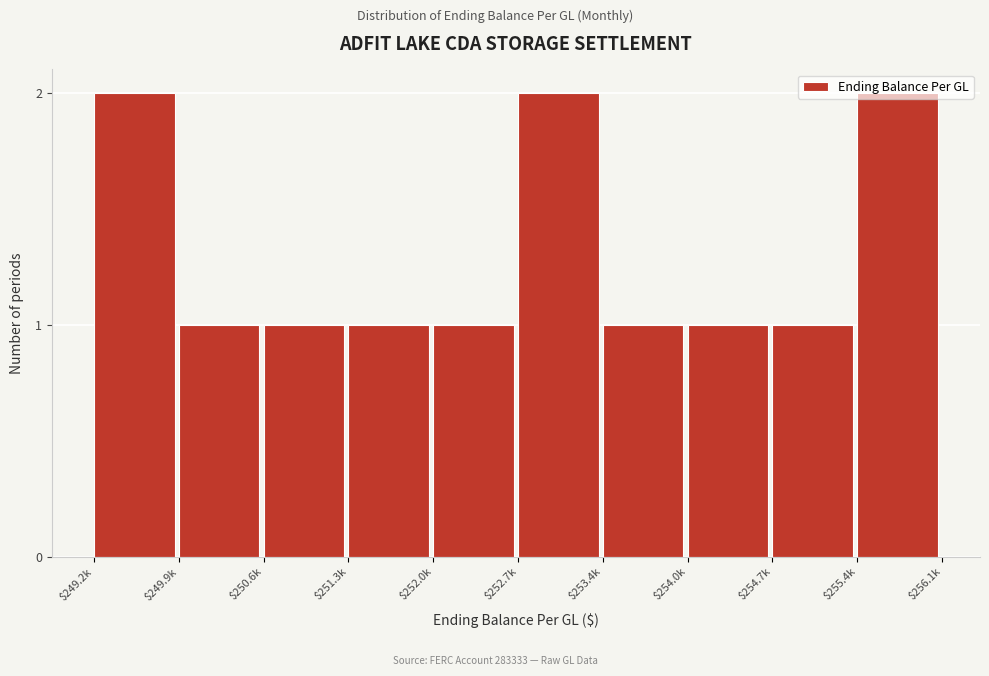

The value at $250.6k is 1. True or false?

True